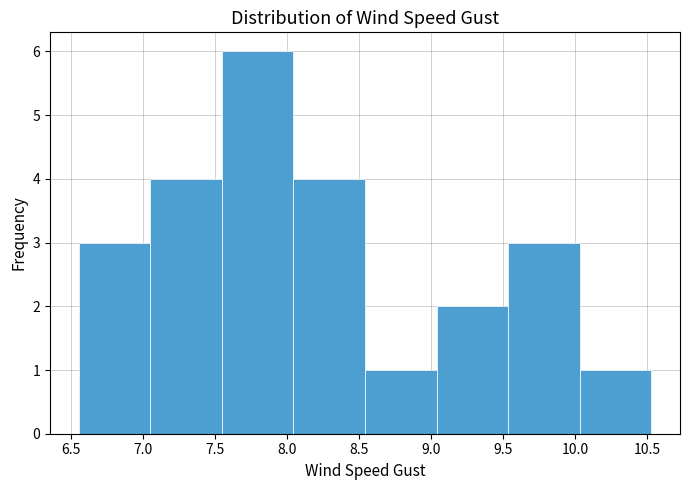

Reading left to right, list every bar in this chart as the range it spans on the x-axis followed by its height. Neither the bar edges nor the heights are printed on the chart, so give them approximately, as read against the axes.

6.55 to 7.05: 3
7.05 to 7.55: 4
7.55 to 8.05: 6
8.05 to 8.55: 4
8.55 to 9.05: 1
9.05 to 9.55: 2
9.55 to 10.05: 3
10.05 to 10.55: 1